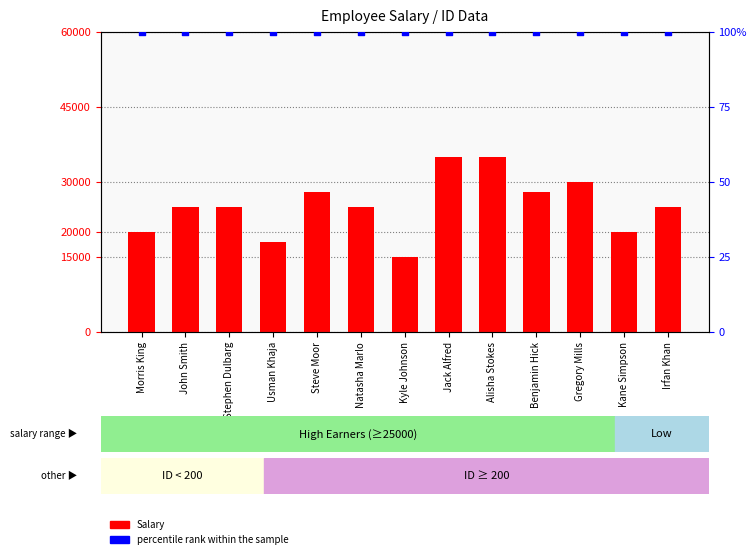

At which category is the sum across all series the highest?

Jack Alfred